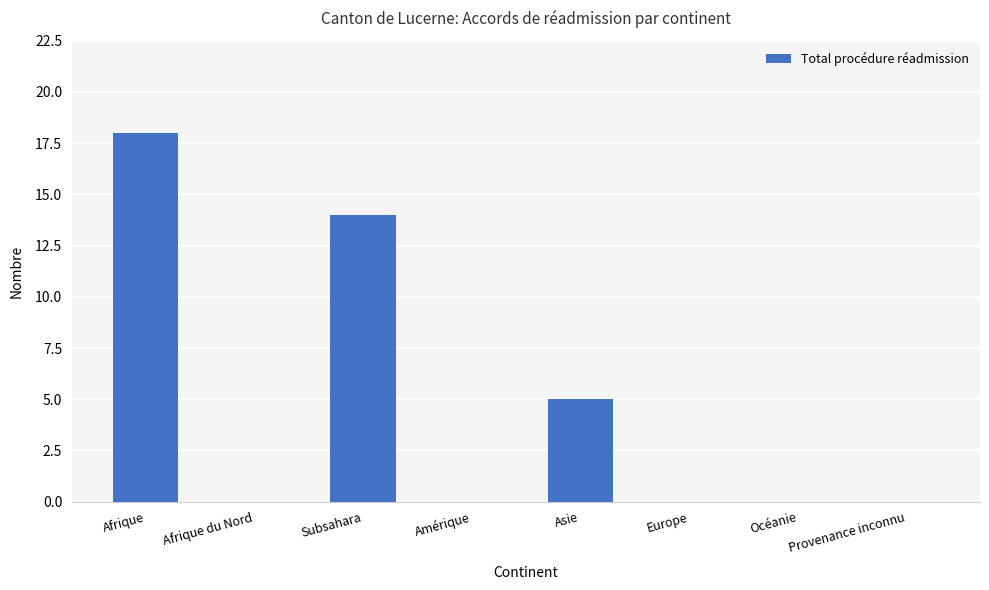

Between Afrique and Asie, which is larger?

Afrique